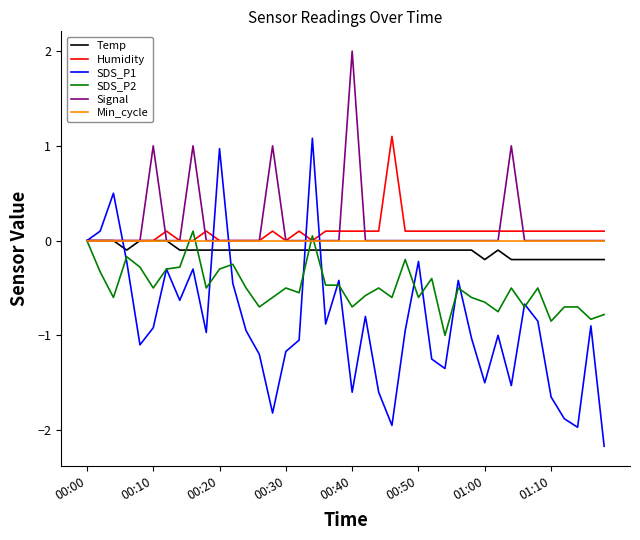

What is the minimum value shown in the chart?

-2.2